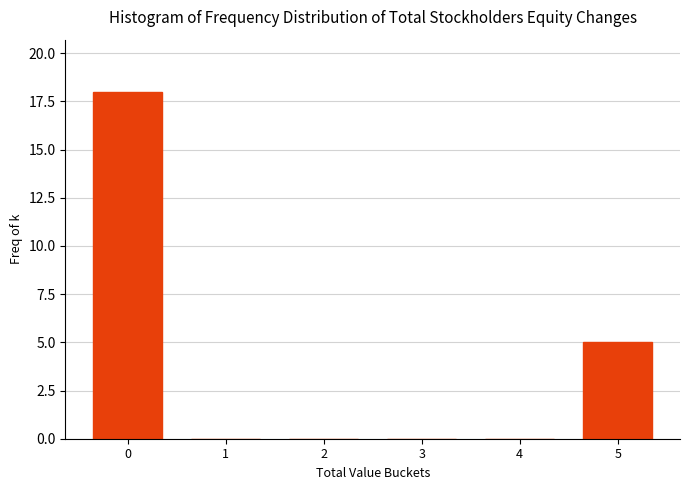

Reading left to right, list all the values displayed in this chart.

0=18	1=0	2=0	3=0	4=0	5=5